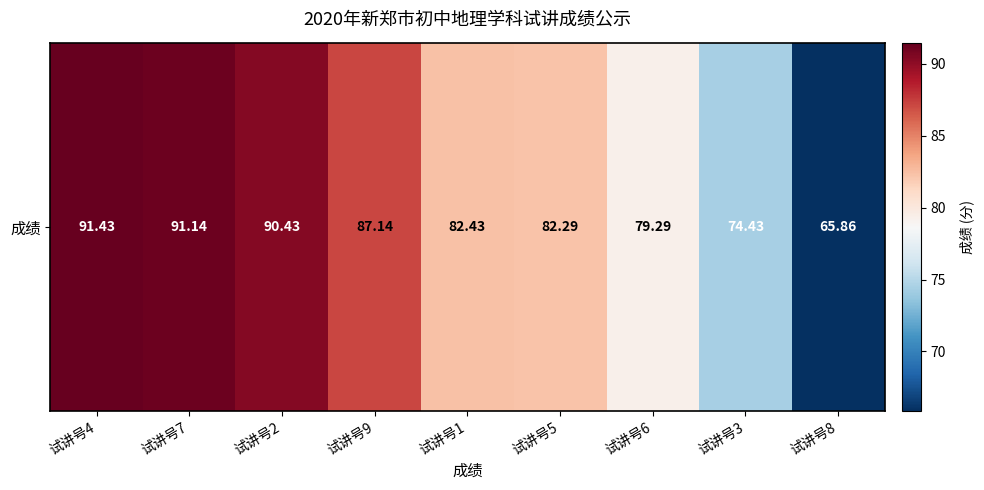

Between 试讲号4 and 试讲号5, which is larger?

试讲号4